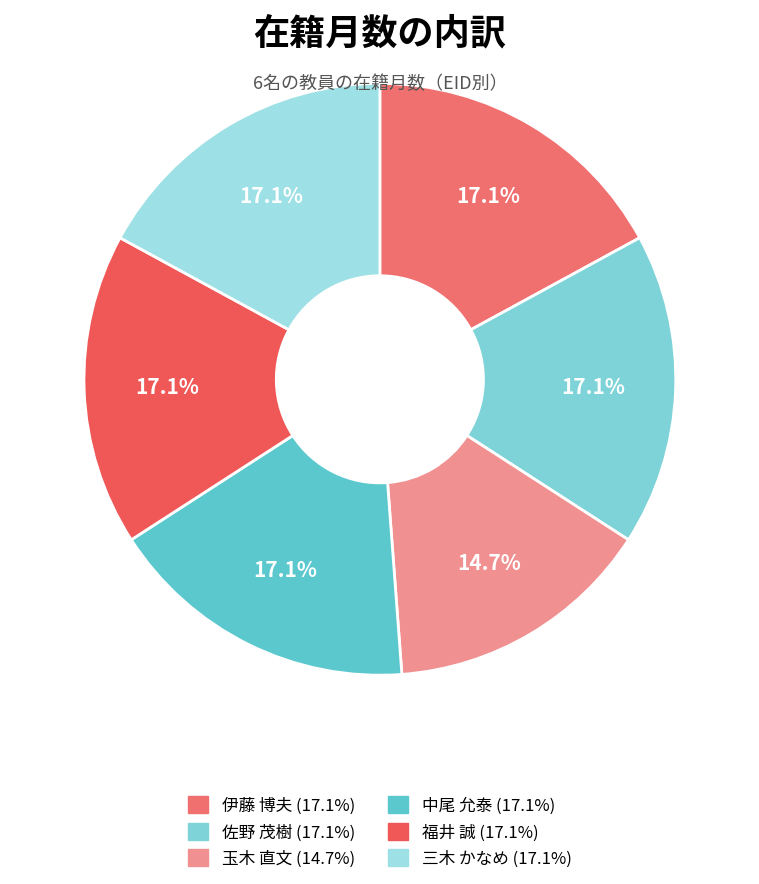

Is the sum of 福井 誠 and 伊藤 博夫 greater than half?

No